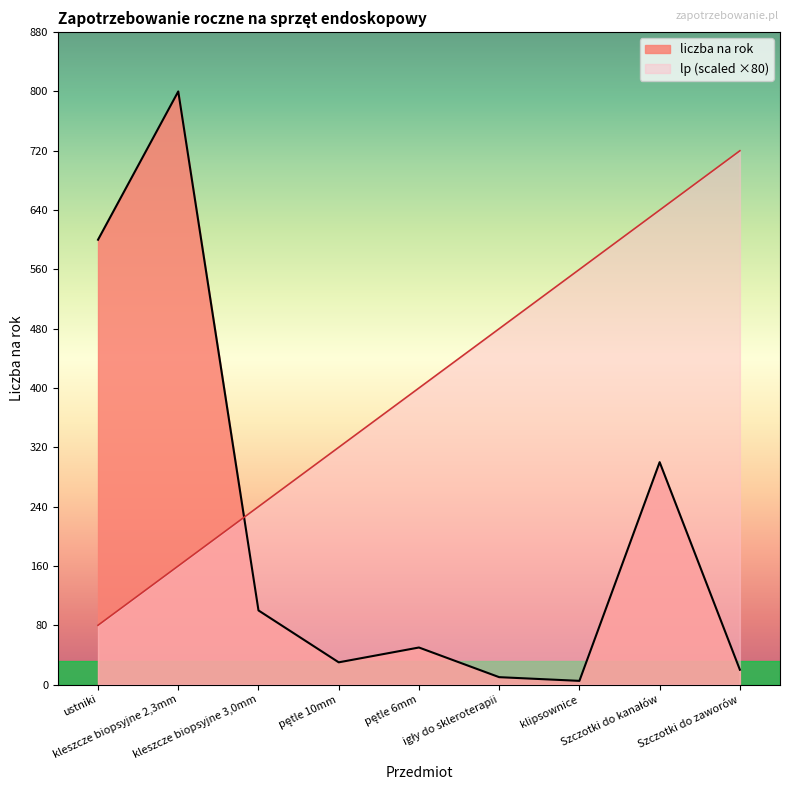

What position from the right is Szczotki do zaworów?

1